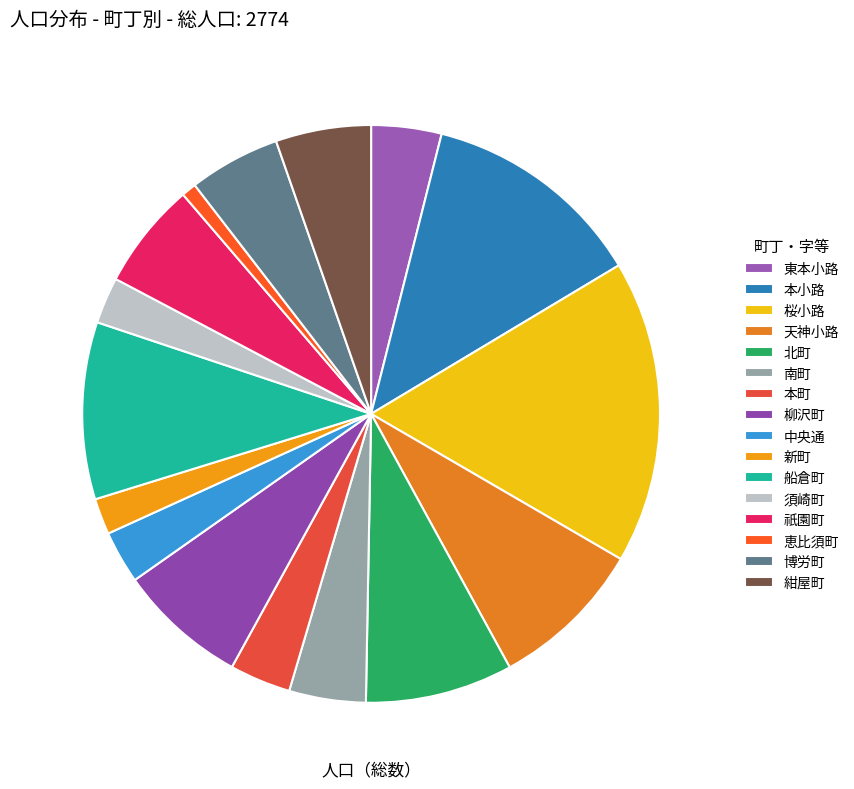

What is the ratio of the value at 南町 to the value at 新町?

2.1